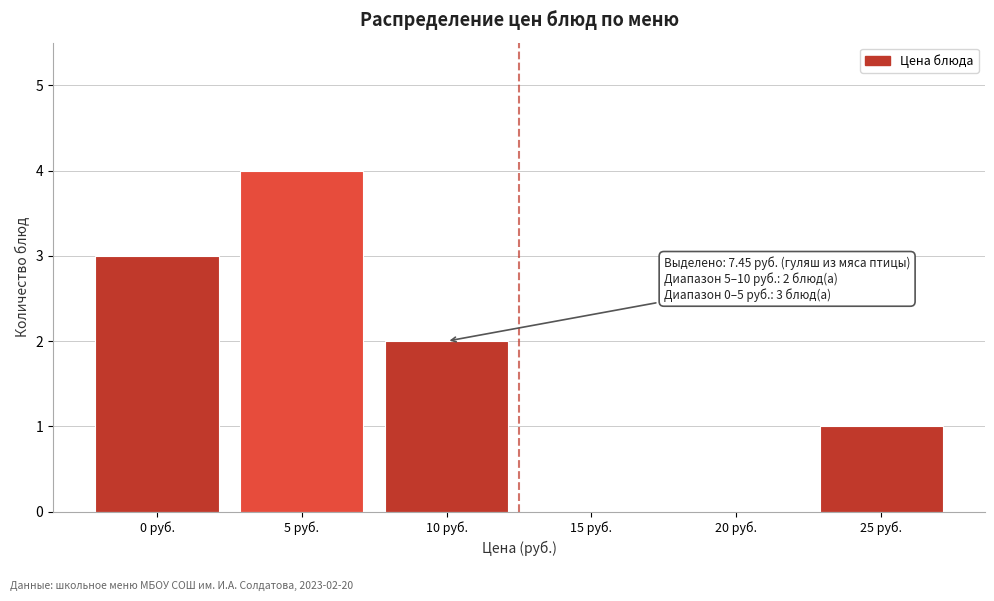

Reading left to right, what are all the values shown in this chart?

0 руб.=3	5 руб.=4	10 руб.=2	15 руб.=0	20 руб.=0	25 руб.=1